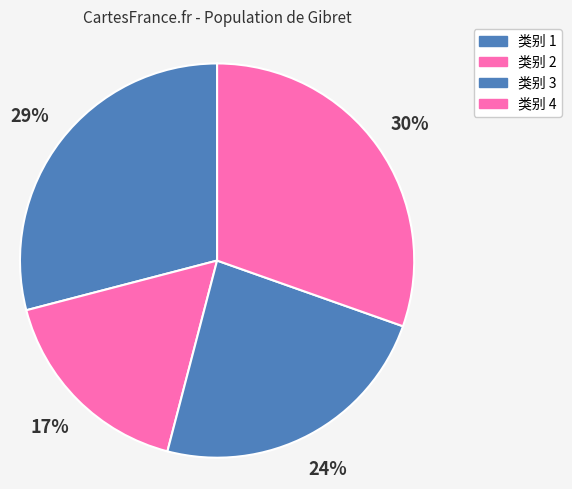

Rank the categories by value from lowest to highest.

类别 2, 类别 3, 类别 1, 类别 4